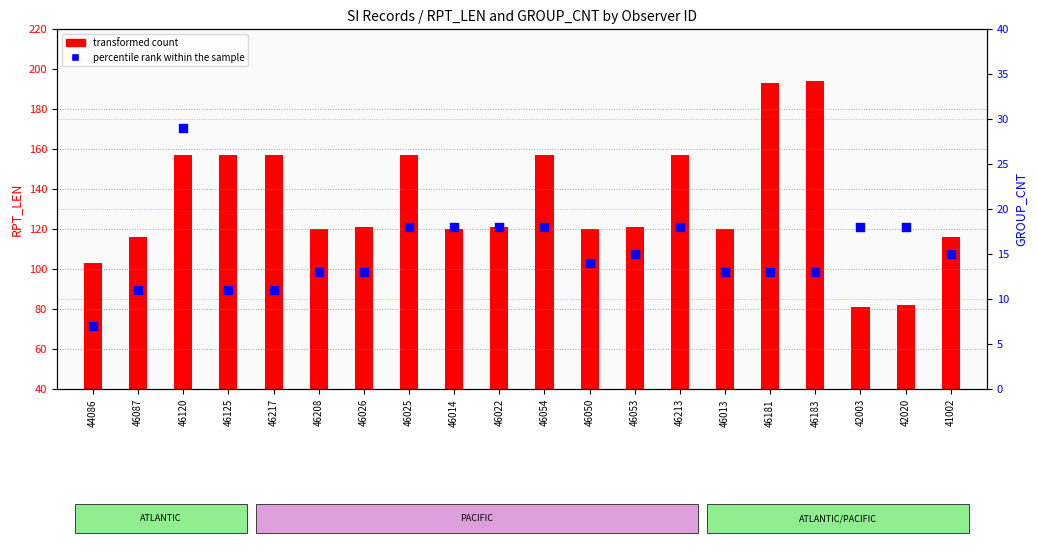

Which series has the largest total across all categories?

transformed count